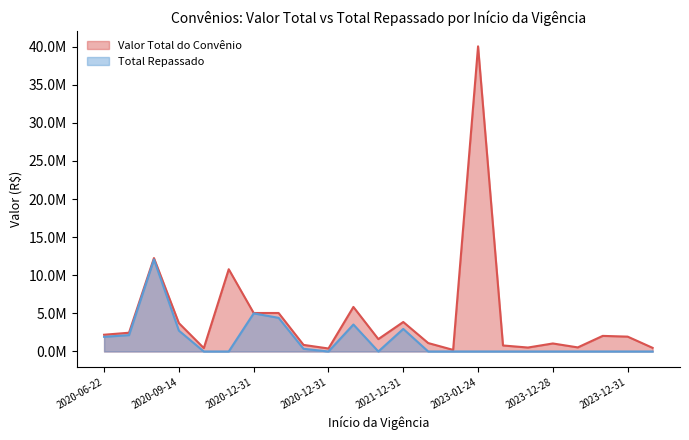

At which label does Total Repassado reach its peak?

2020-07-08